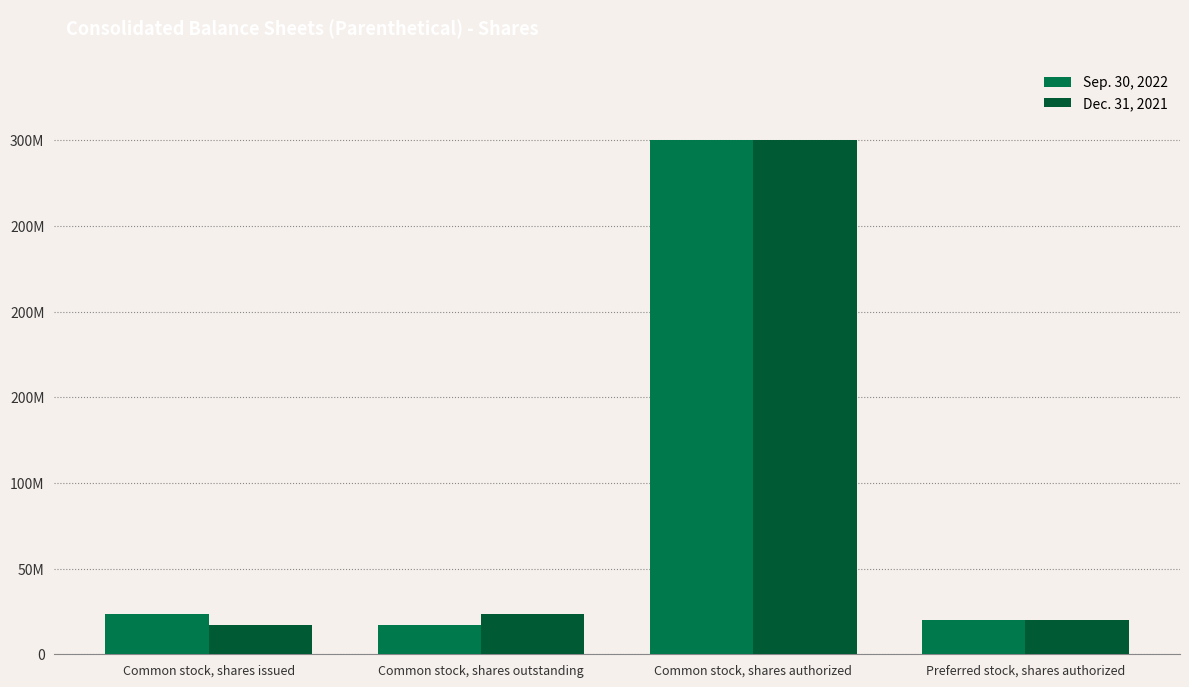

What are all the series names shown in the legend?

Sep. 30, 2022, Dec. 31, 2021